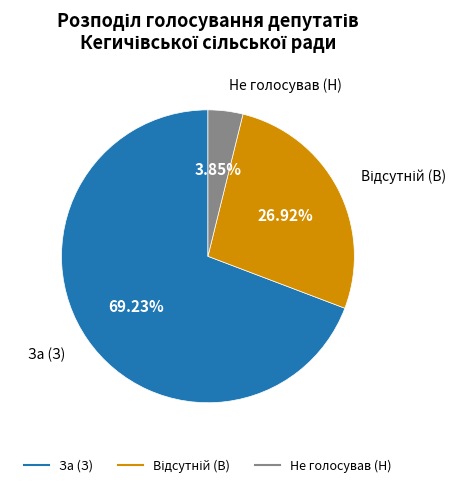

What is the ratio of the value at За (З) to the value at Не голосував (Н)?

18.0